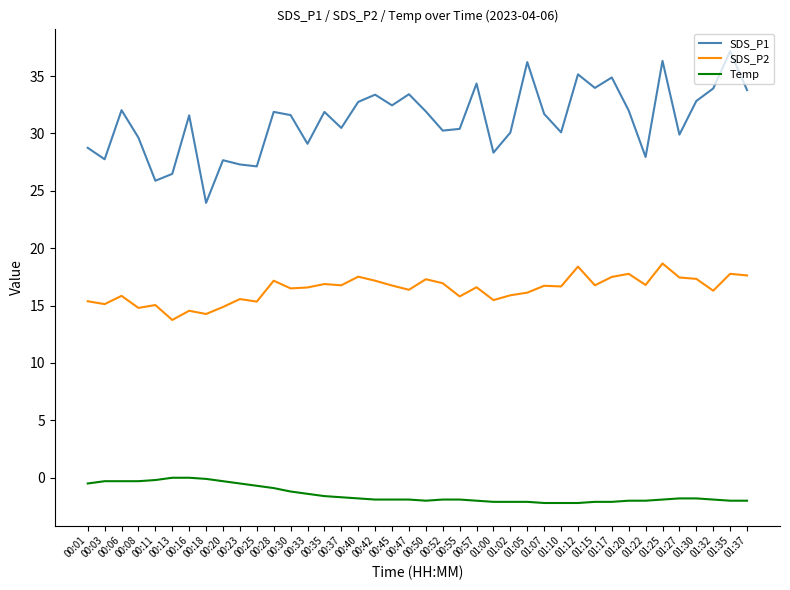

What is the lowest value of the SDS_P2 series?

13.8